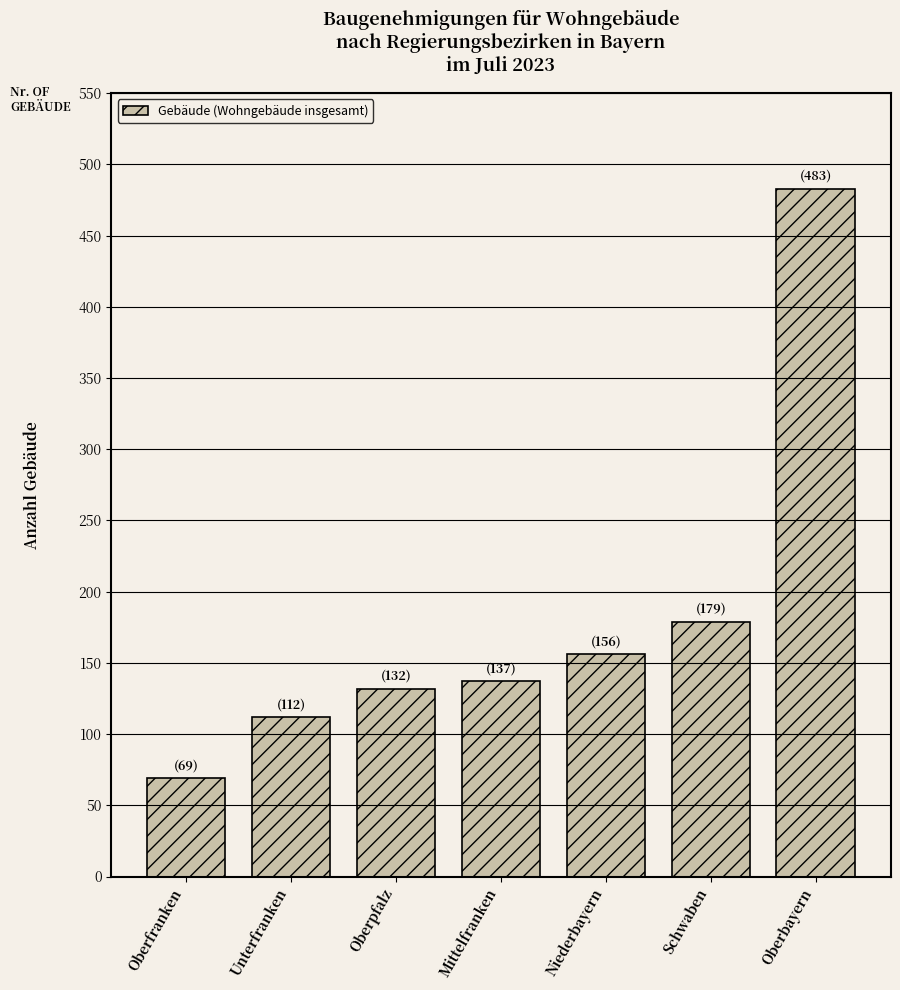

Rank the categories by value from lowest to highest.

Oberfranken, Unterfranken, Oberpfalz, Mittelfranken, Niederbayern, Schwaben, Oberbayern